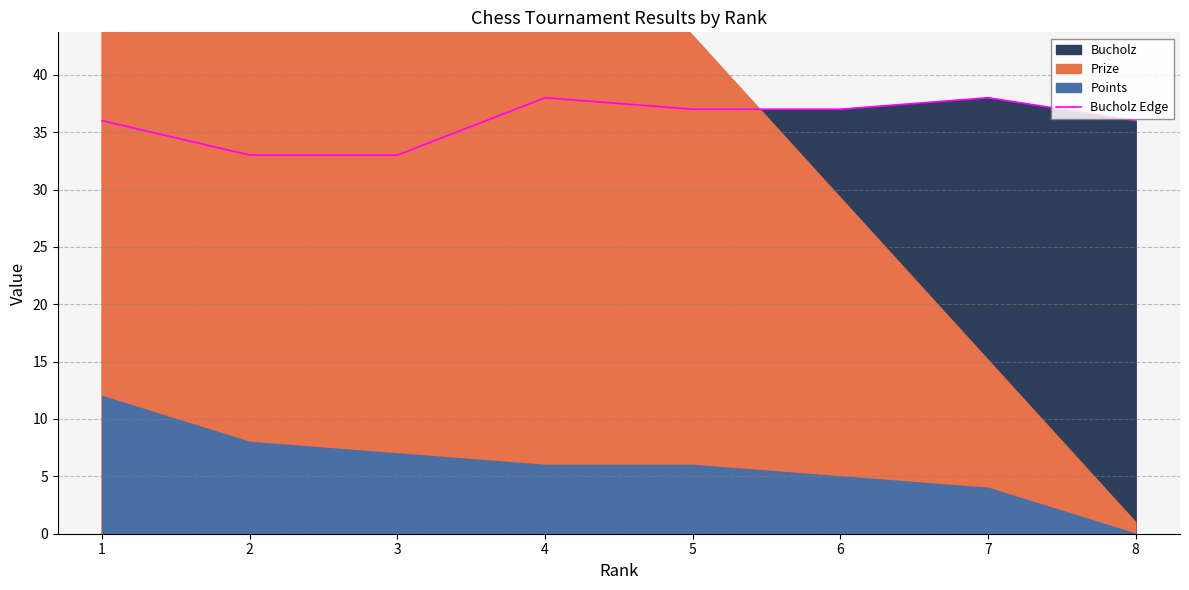

What is the difference between the values at 4 and 2?

5